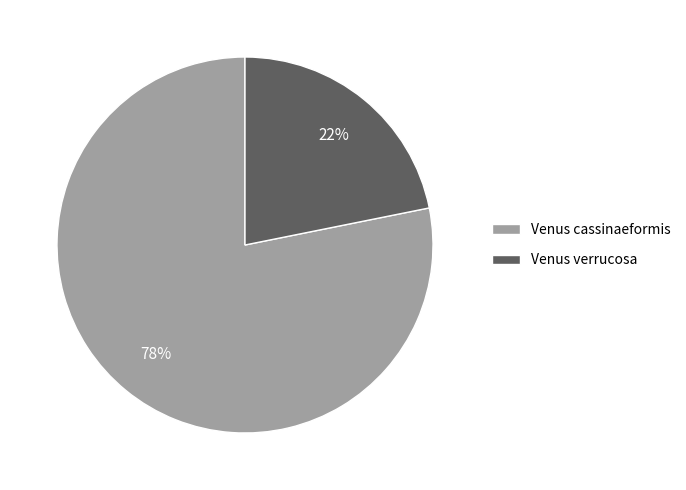

Combined, do Venus verrucosa and Venus cassinaeformis account for over 50%?

Yes